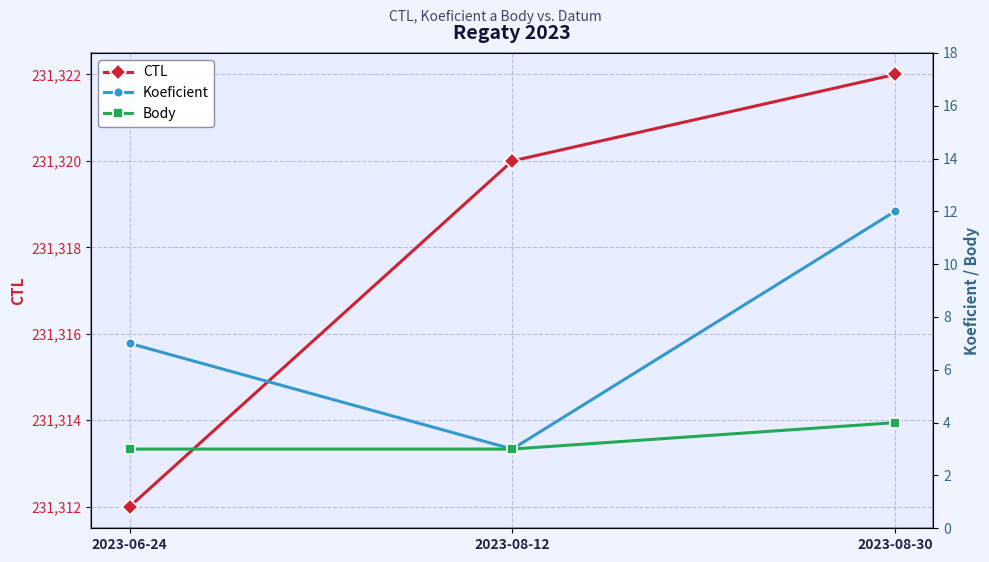

Rank the categories by CTL value from lowest to highest.

2023-06-24, 2023-08-12, 2023-08-30